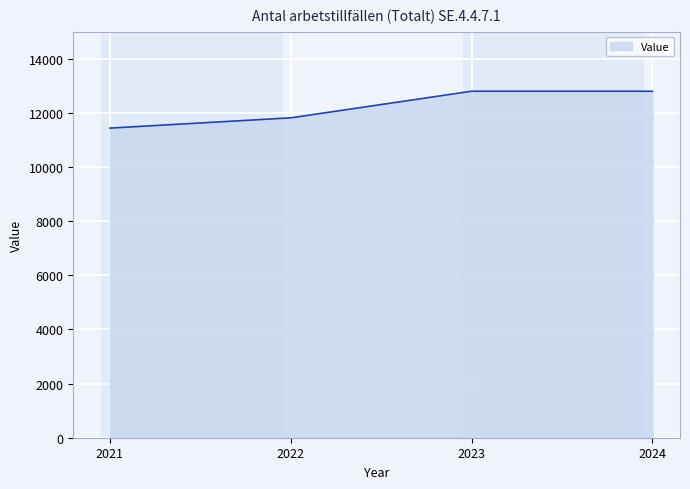

What is the sum of the values at 2023 and 2021?

24238